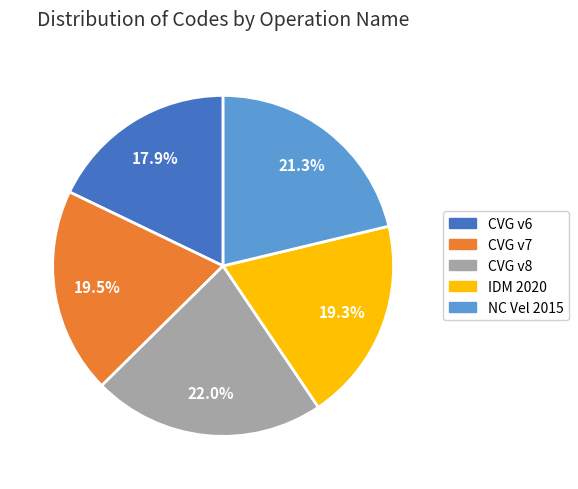

Is there a majority slice in this chart?

No